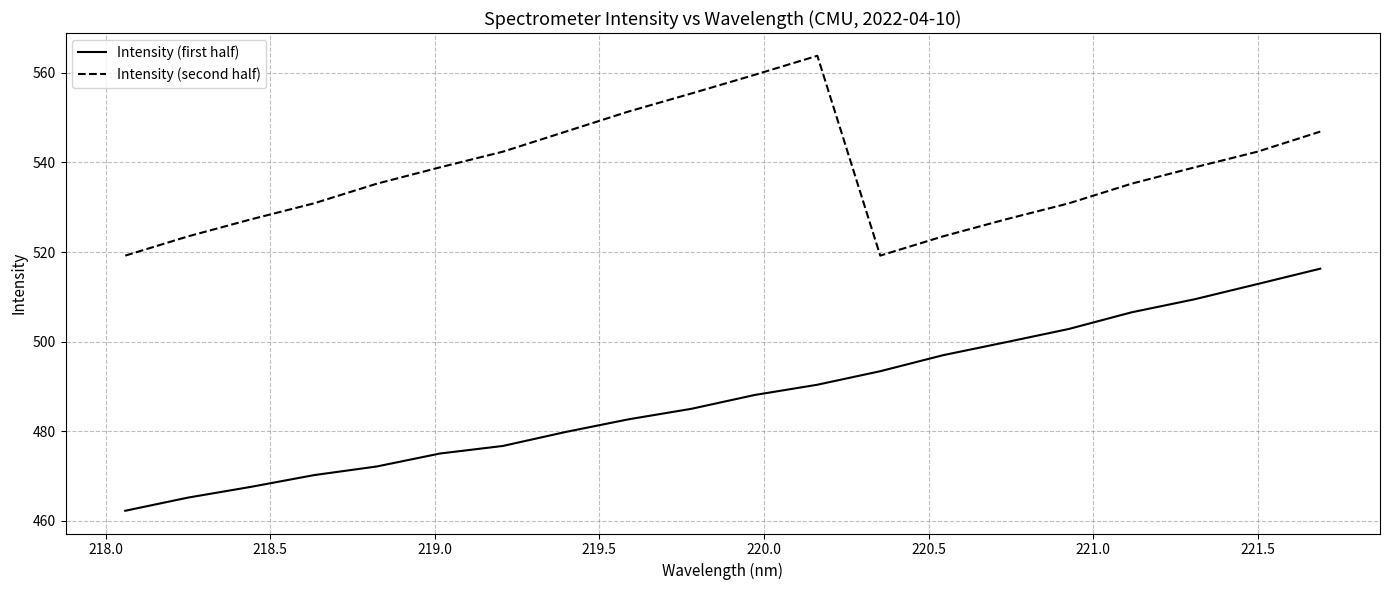

What are all the series names shown in the legend?

Intensity (first half), Intensity (second half)